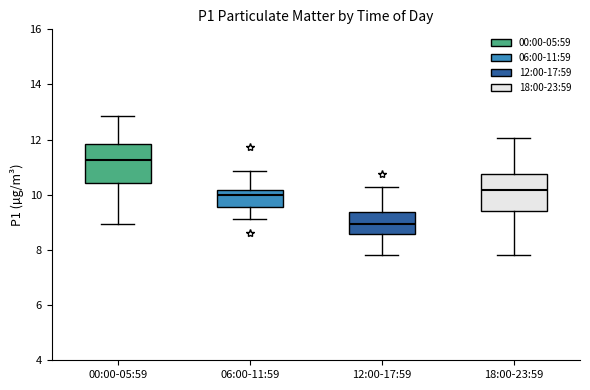

Which box's median line is the highest?

00:00-05:59